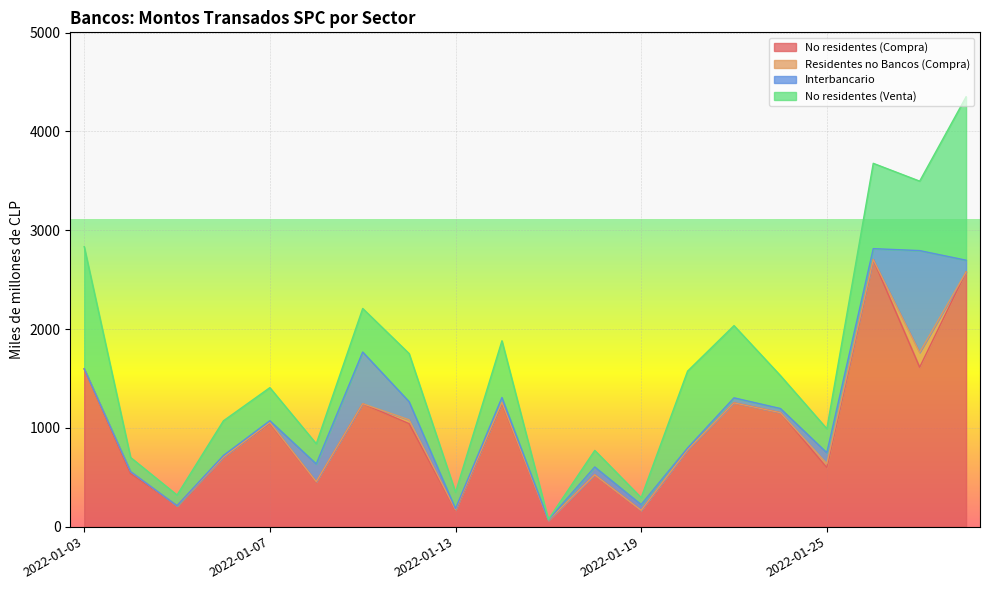

Reading left to right, what are all the values shown in this chart?

No residentes (Compra): 1597.4	536.7	211.7	704.0	1046.6	453.3	1244.8	1042.2	166.0	1248.7	63.2	524.9	162.9	778.0	1252.8	1153.6	598.0	2703.3	1613.5	2577.4
Residentes no Bancos (Compra): 0.0	20.0	0.0	0.0	8.0	1.9	0.0	40.0	5.0	8.9	0.0	0.0	2.2	0.0	0.0	0.0	40.0	0.5	150.0	0.0
Interbancario: 0.0	0.0	0.0	16.8	17.7	179.4	522.7	183.0	10.8	49.5	5.4	79.1	58.0	18.6	51.0	42.1	110.3	110.3	1030.8	119.5
No residentes (Venta): 1236.9	143.4	108.3	350.8	334.8	204.5	441.1	486.7	166.0	574.6	4.5	167.7	71.0	778.0	731.2	333.3	243.1	863.7	703.2	1654.1